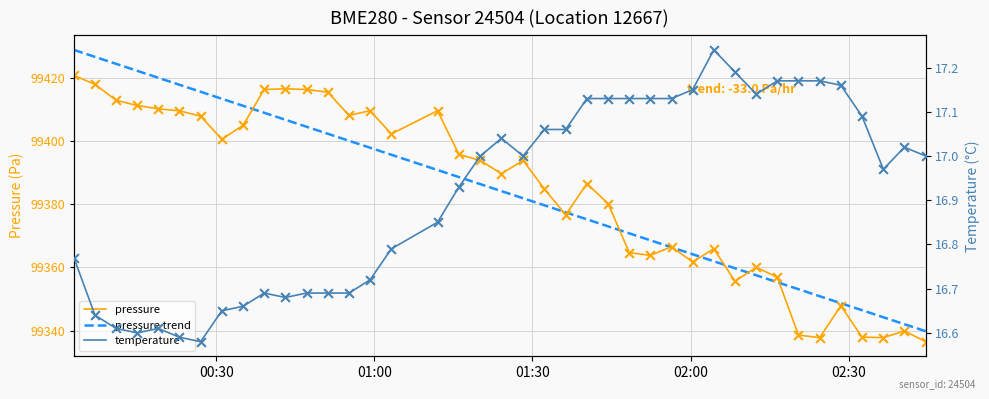

Is the value of pressure at 18 greater than the value of temperature at 10?

Yes